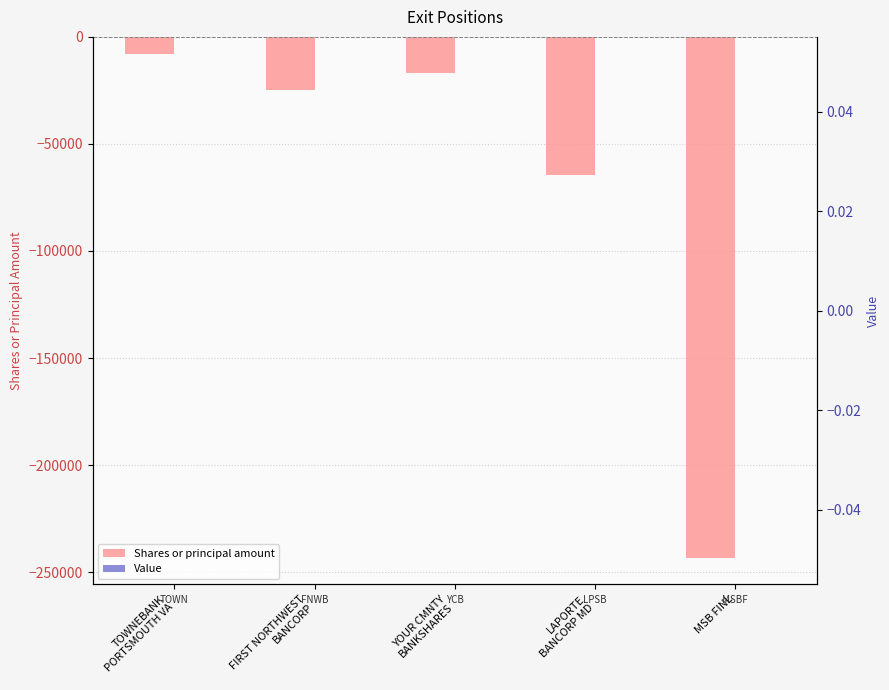

True or false: Shares or principal amount has a value of -24900 at FIRST NORTHWEST
BANCORP.

True